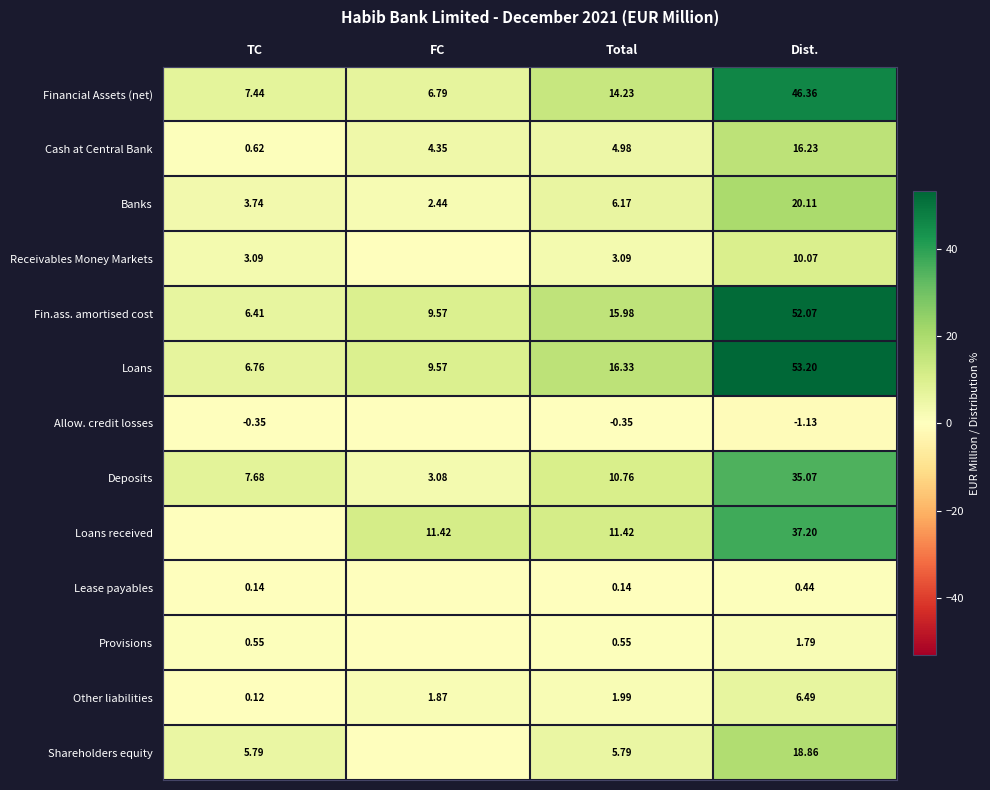

The value of Shareholders equity at TC is 5.8. True or false?

True